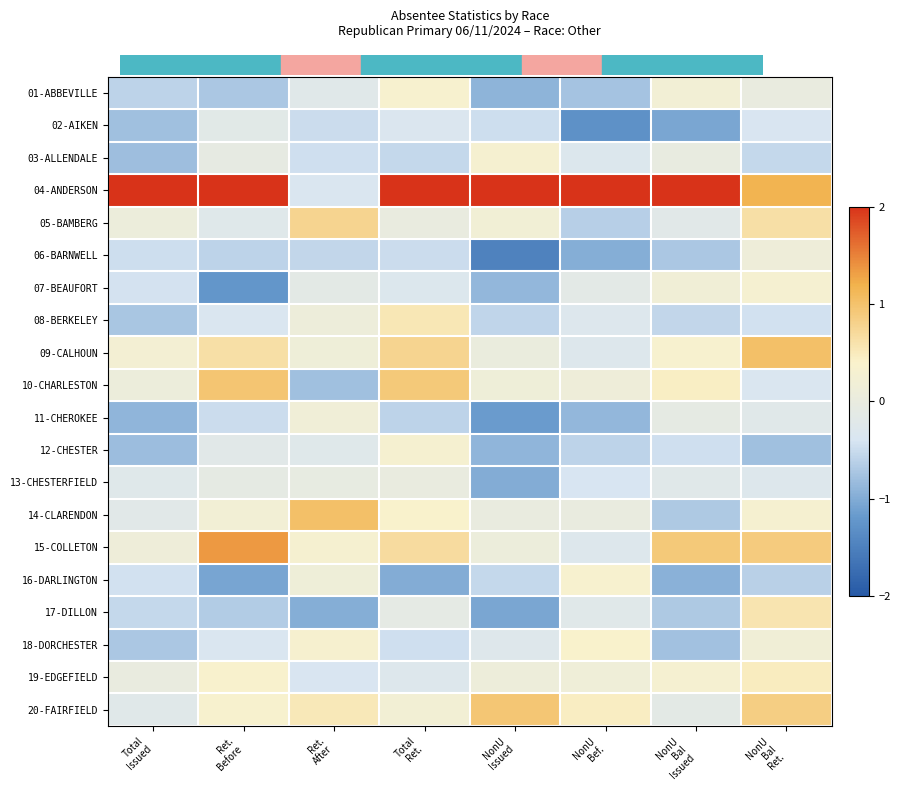

How many series are shown in this chart?

20